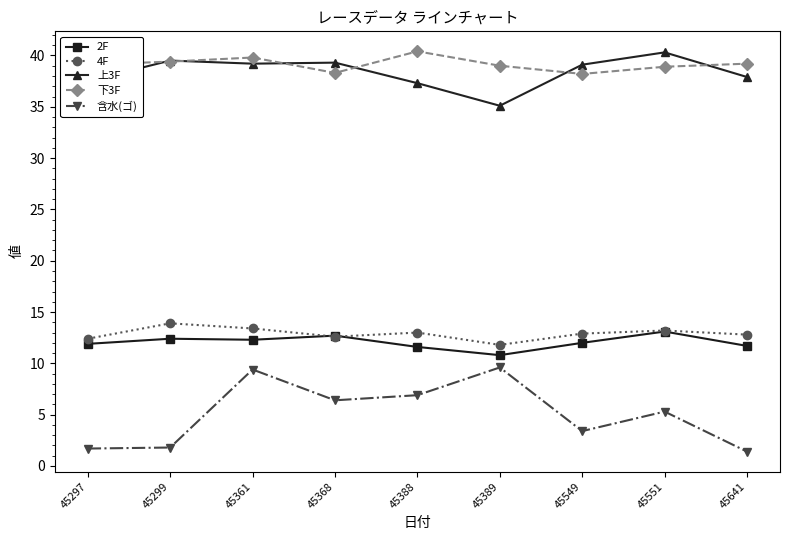

Which category has the lowest value in the 2F series?

45389